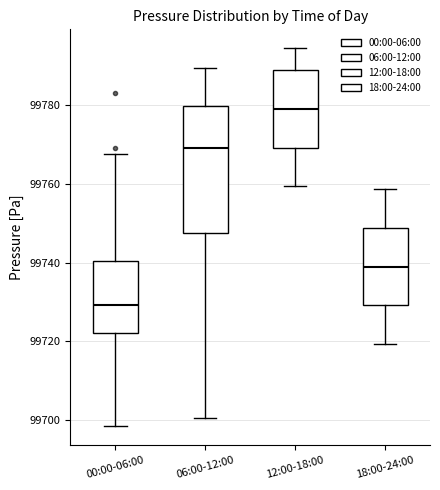

Reading left to right, read every box against the y-axis: the position of its median line, the range the box covers, and the ends of its whiskers. The values are not printed on the chart, so give them approximately, as read against the axis.

00:00-06:00: median 99730, box 99722 to 99740, whiskers 99698 to 99768
06:00-12:00: median 99768, box 99748 to 99780, whiskers 99700 to 99790
12:00-18:00: median 99778, box 99770 to 99788, whiskers 99760 to 99794
18:00-24:00: median 99738, box 99730 to 99748, whiskers 99720 to 99758